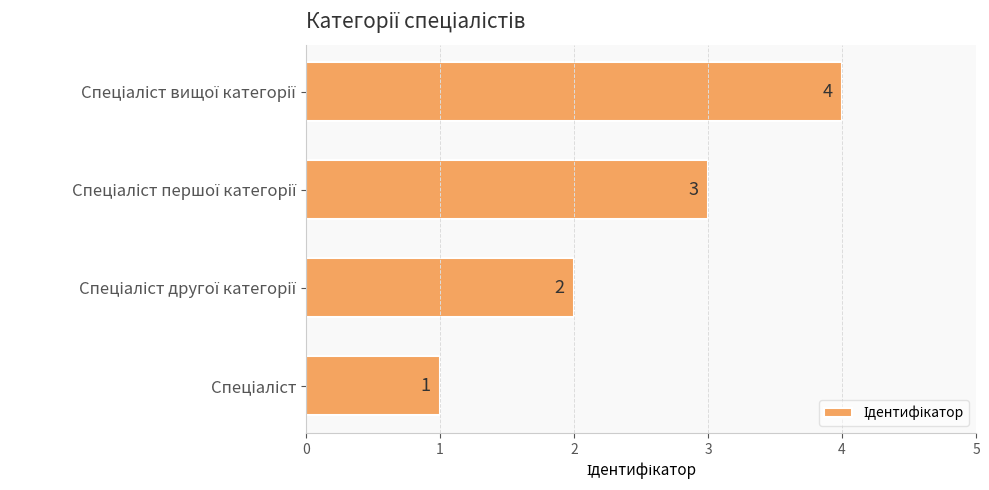

What is the sum of all values?

10